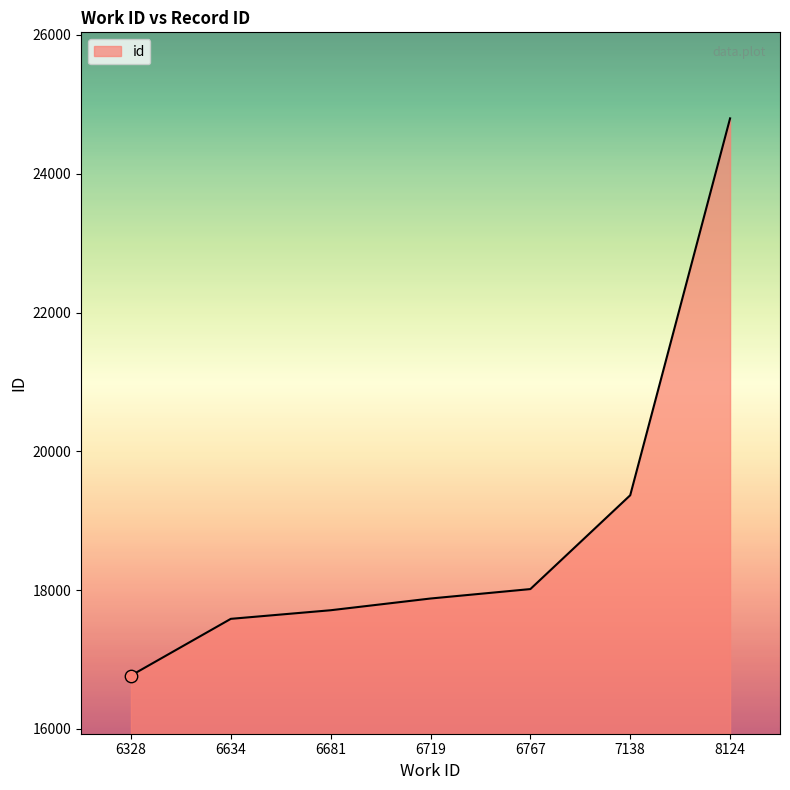

Which has a higher value, 7138 or 6328?

7138